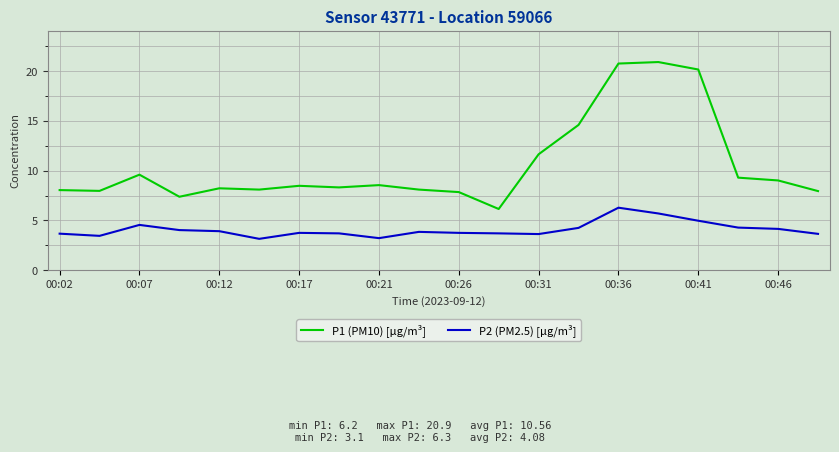

Which series has the widest spread of values?

P1 (PM10) [µg/m³]